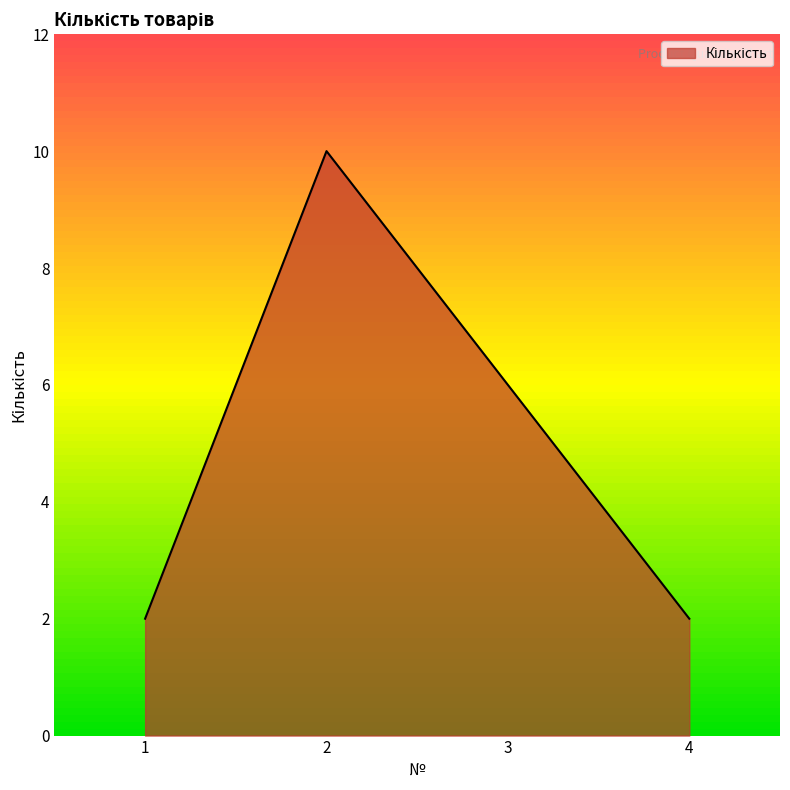

Is it true that the value at 4 is 1?

False